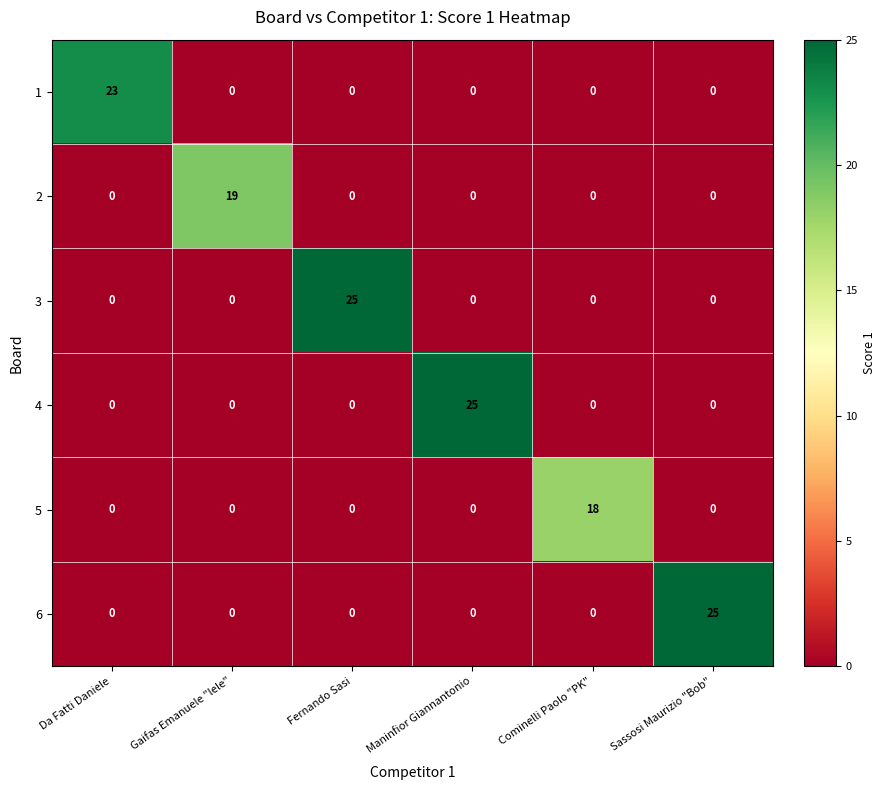

True or false: 6 has a value of 13 at Cominelli Paolo "PK".

False